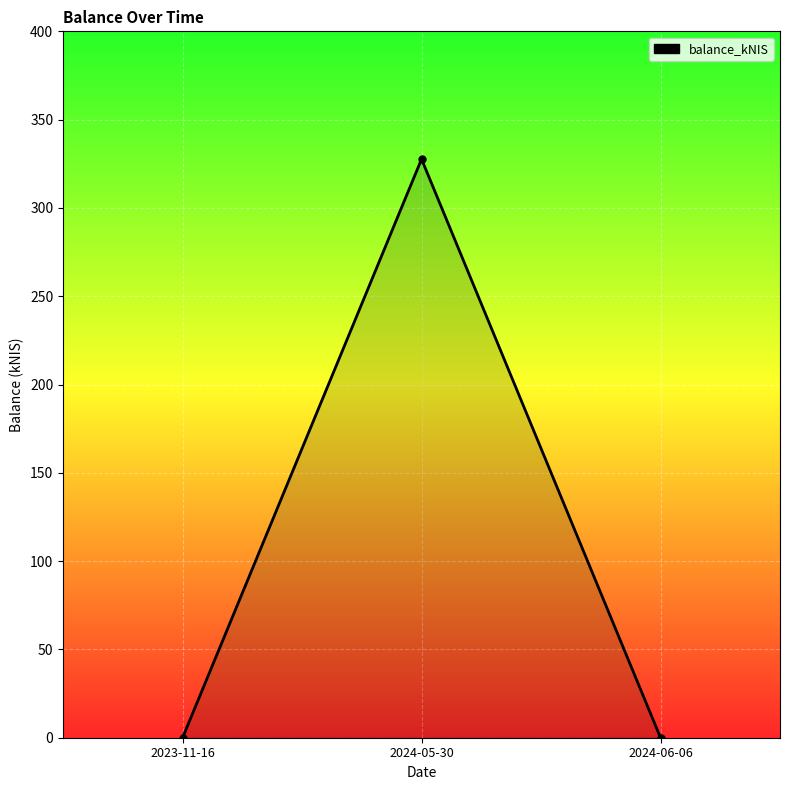

What is the label of the 1st point from the right?

2024-06-06